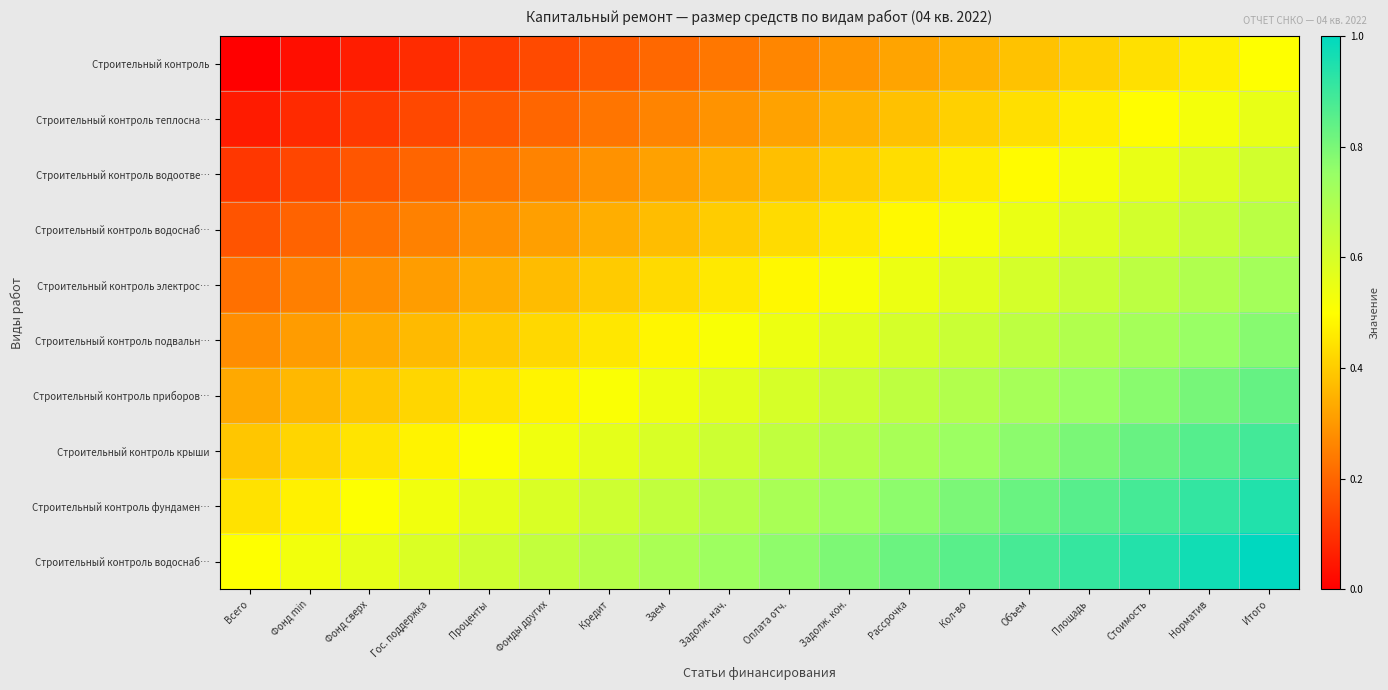

What is the total value across all series at Всего?

2.5